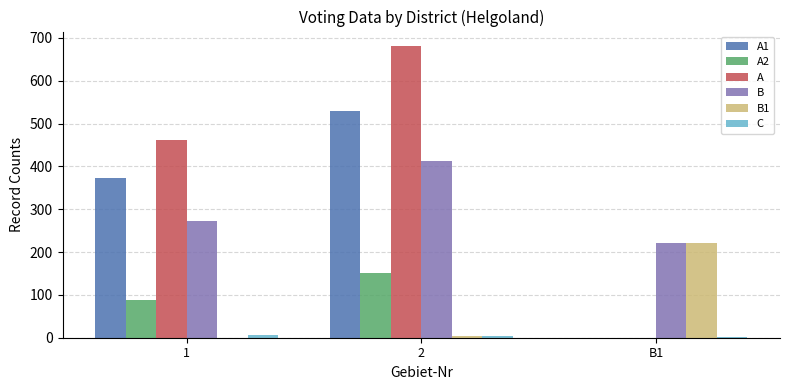

Between 1 and 2, which series saw the biggest shift?

A